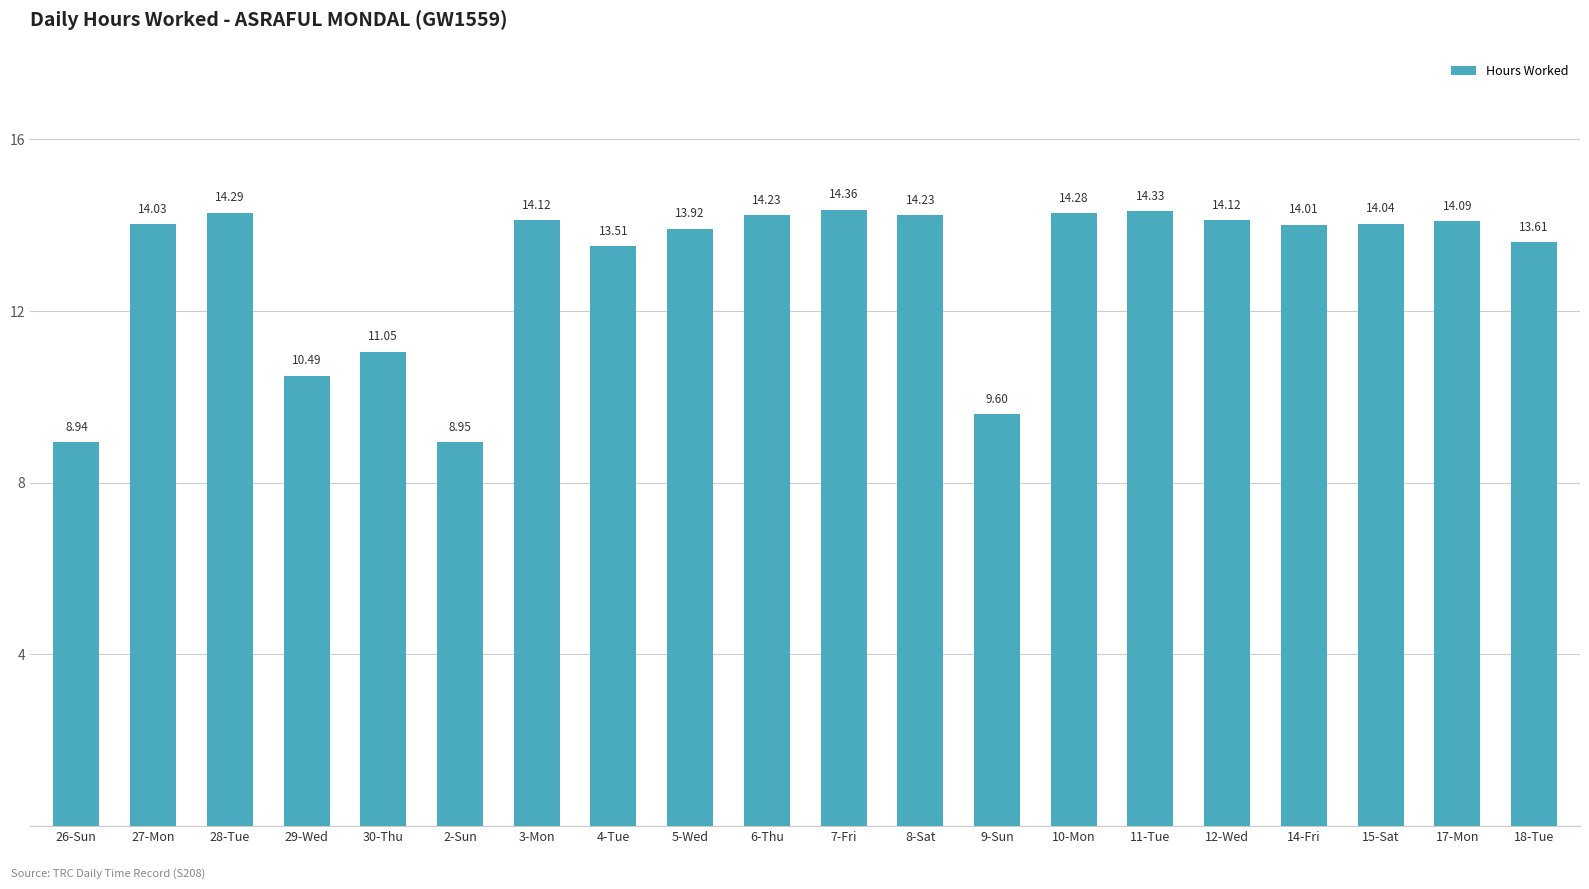

What is the label of the 13th bar from the left?

9-Sun